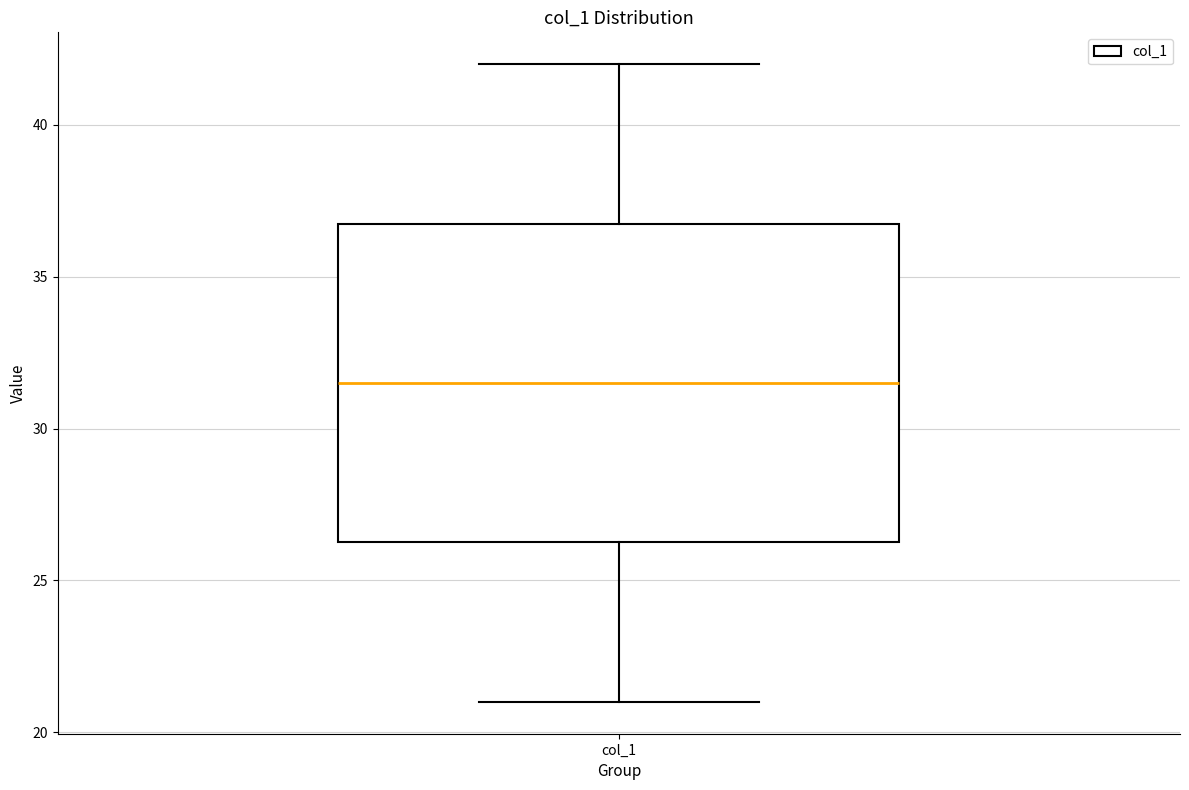

Transcribe this box plot: give where the median line is, the range the box spans, and where the two whiskers end, as read against the y-axis. The values are not printed on the chart, so give them approximately, as read against the axis.

median 31.5, box 26.5 to 37.0, whiskers 21.0 to 42.0